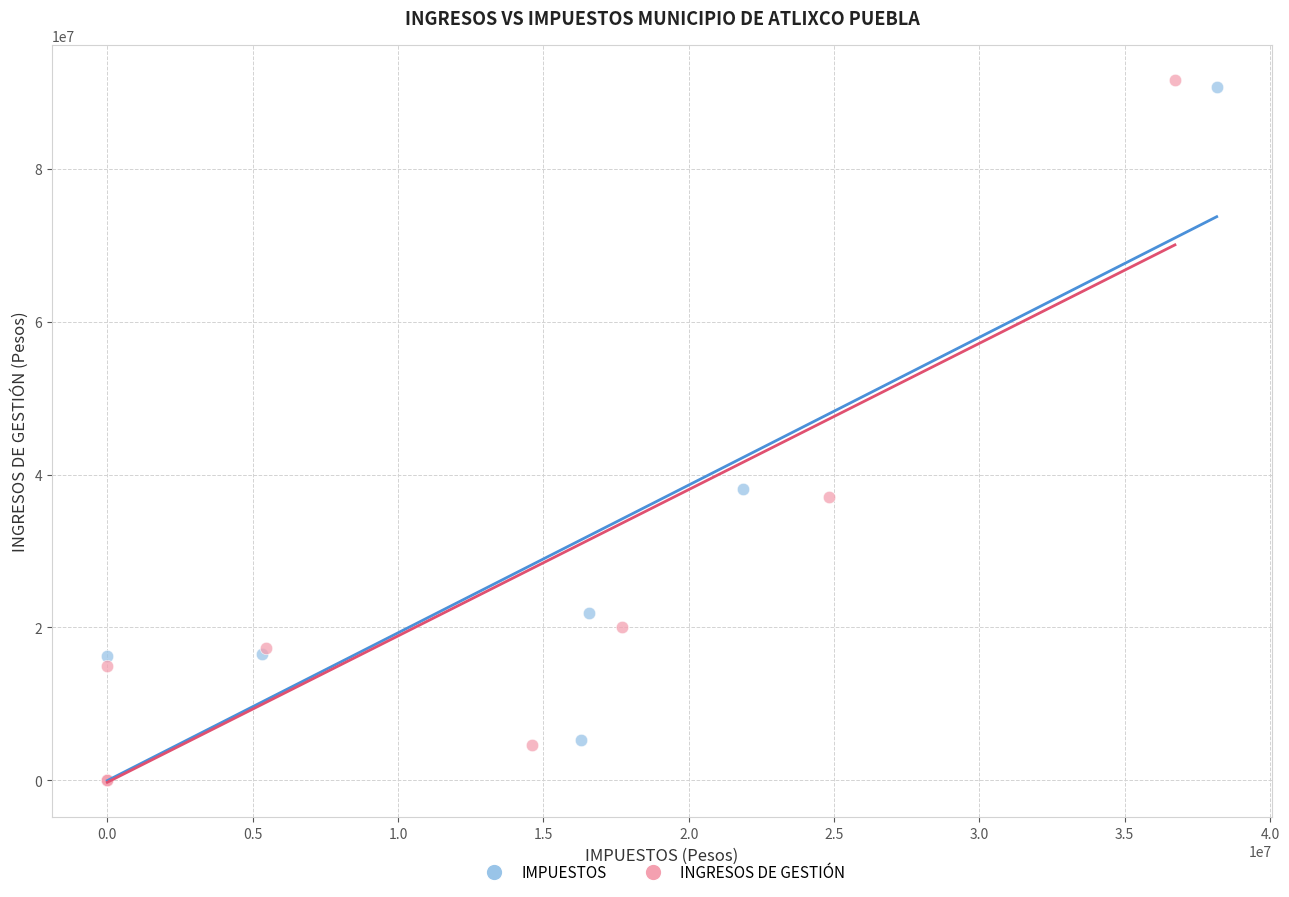

Which series reaches the maximum Y coordinate?

INGRESOS DE GESTIÓN